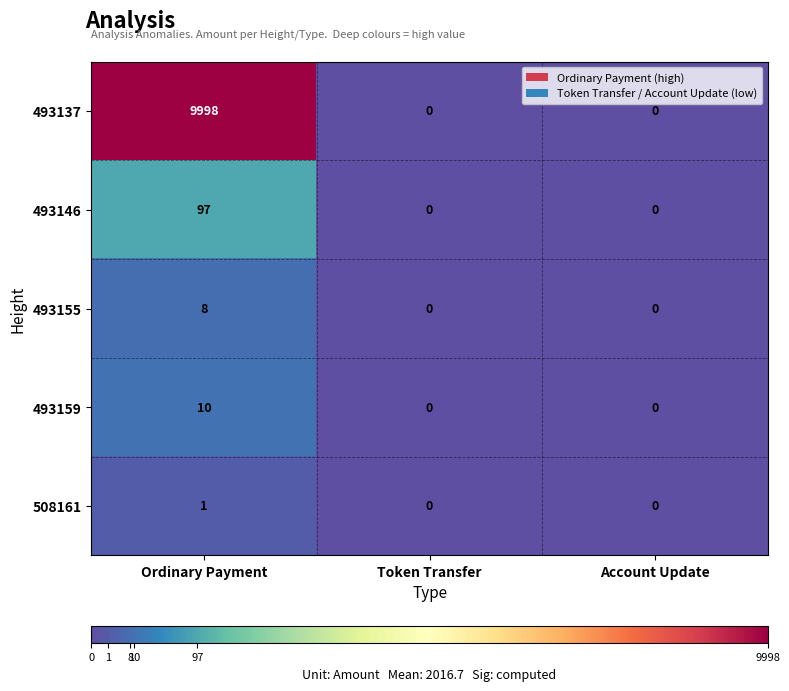

What is the maximum value shown in the chart?

9998